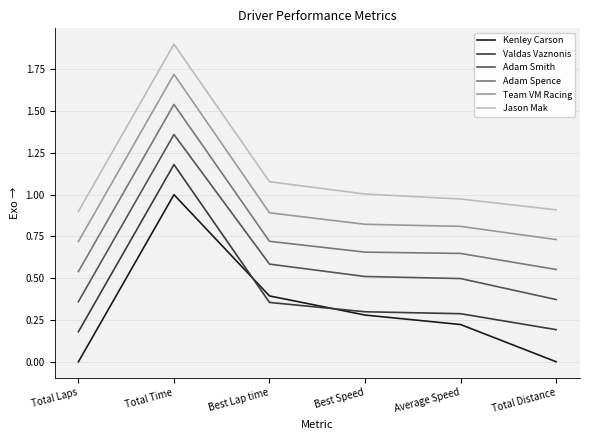

In Jason Mak, how many points are higher than both neighbors (excluding endpoints)?

1